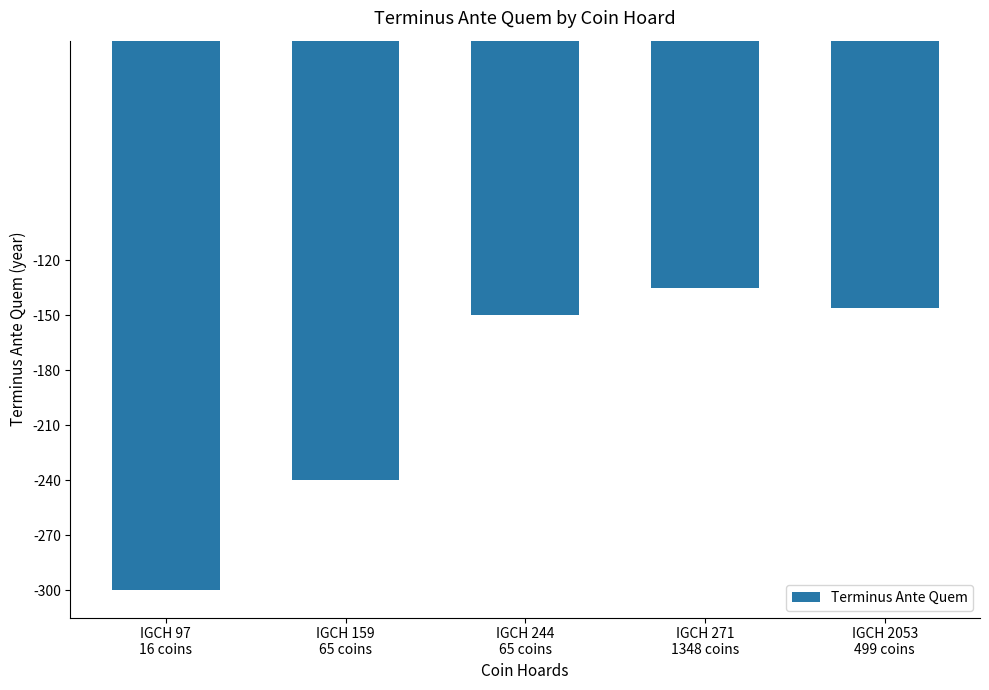

What is the label of the 3rd bar from the right?

IGCH 244
65 coins